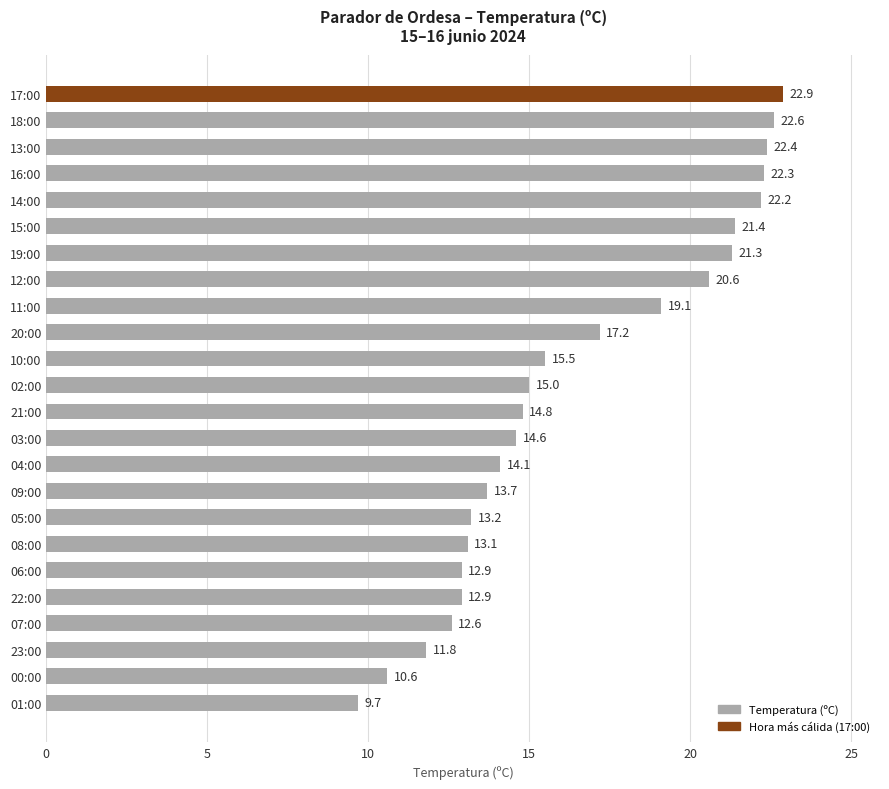

At which label is the value closest to 16?

10:00